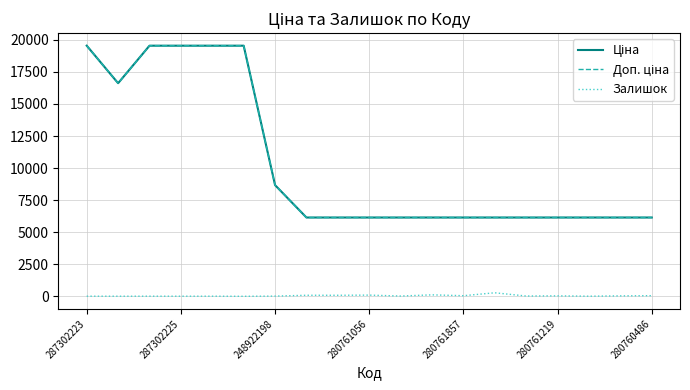

Reading left to right, list all the values displayed in this chart.

Ціна: 19542.7	16618.0	19542.7	19542.7	19542.7	19542.7	8669.7	6143.2	6143.2	6143.2	6143.2	6143.2	6143.2	6143.2	6143.2	6143.2	6143.2	6143.2	6143.2
Доп. ціна: 19542.7	16618.0	19542.7	19542.7	19542.7	19542.7	8669.7	6143.2	6143.2	6143.2	6143.2	6143.2	6143.2	6143.2	6143.2	6143.2	6143.2	6143.2	6143.2
Залишок: 8.0	6.0	8.0	7.0	8.0	0.0	15.0	80.0	79.0	92.0	21.0	113.0	46.0	274.0	21.0	35.0	8.0	33.0	49.0